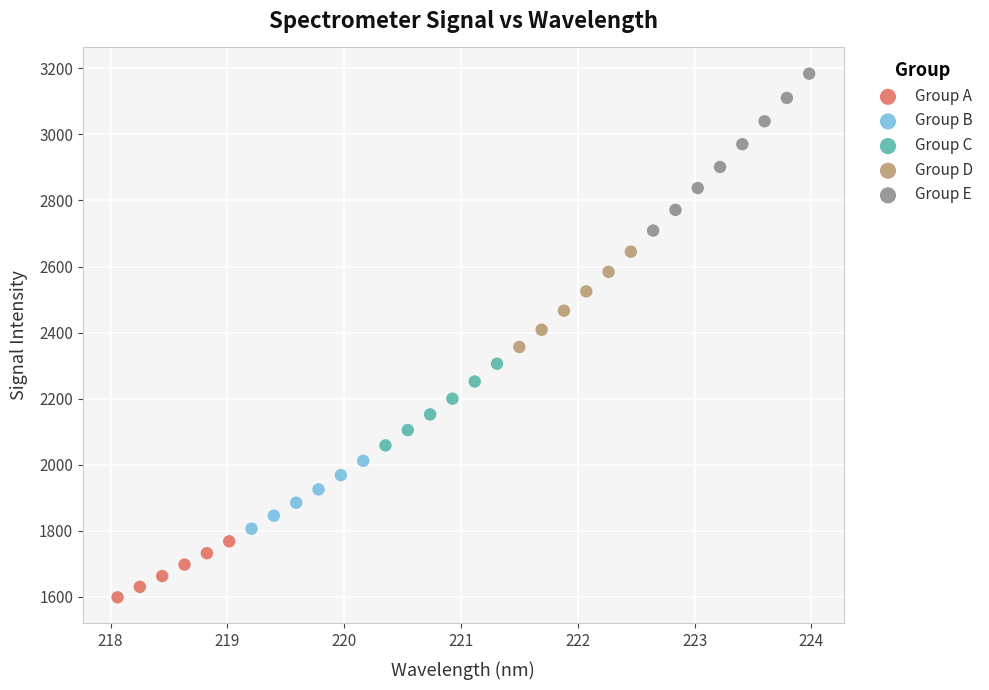

Which series has the largest Y range (max minus min)?

Group E